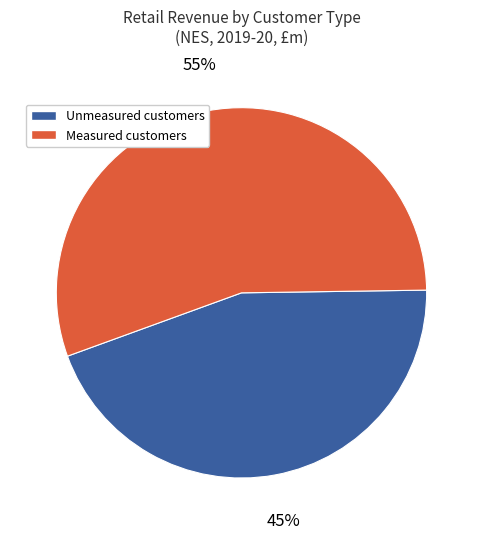

How many segments does this pie chart have?

2